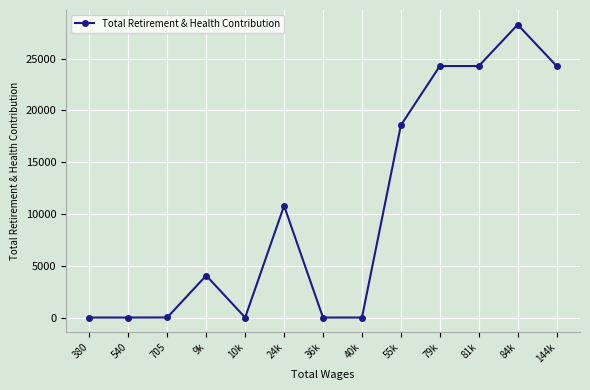

What is the label of the 10th point from the left?

79k